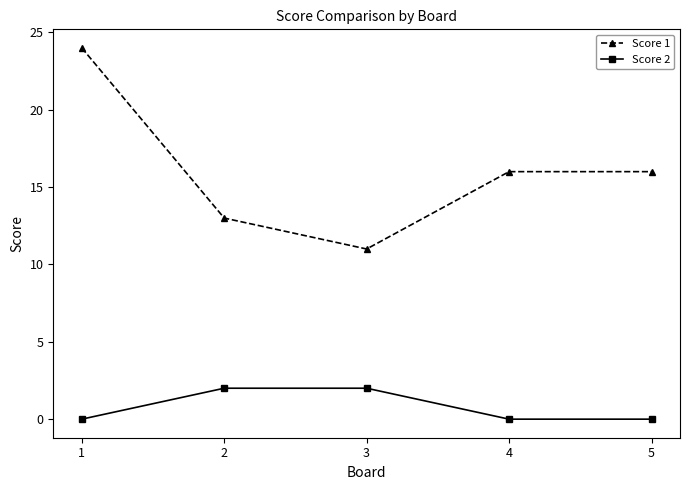

How many categories are shown in the chart?

5